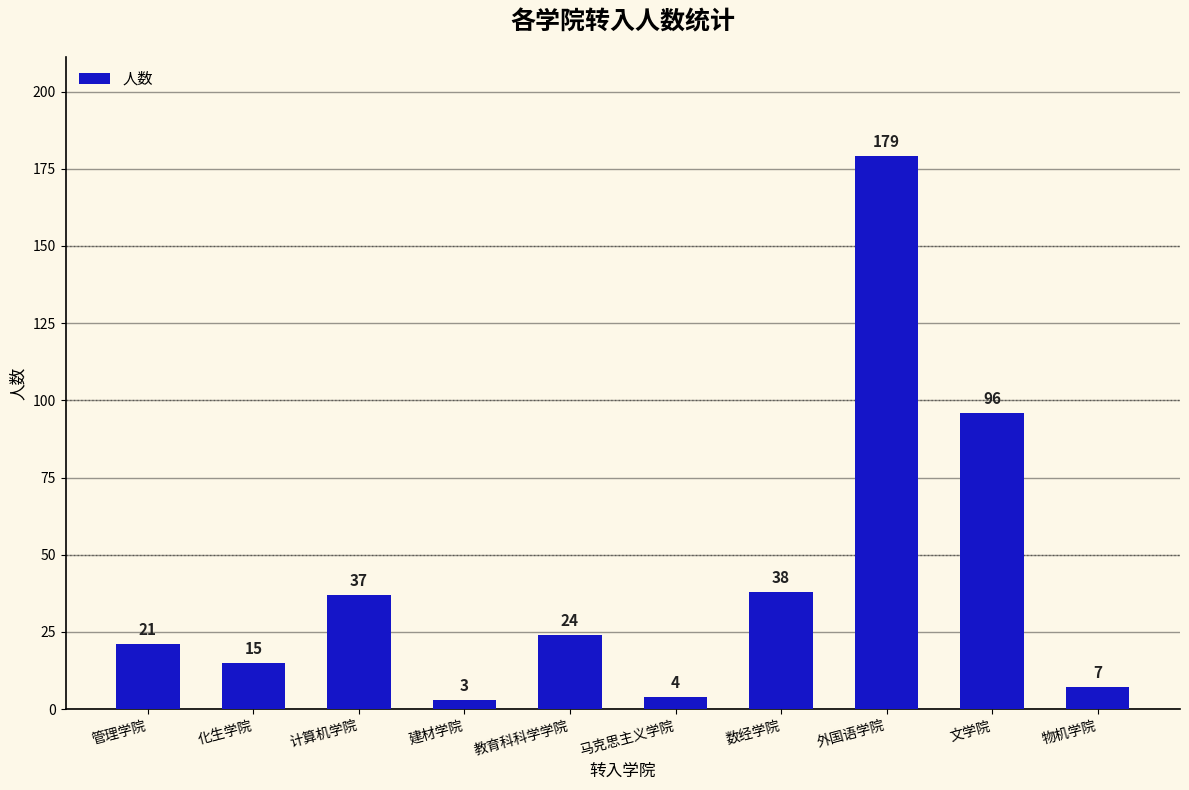

At which category does the chart reach its minimum across all series?

建材学院